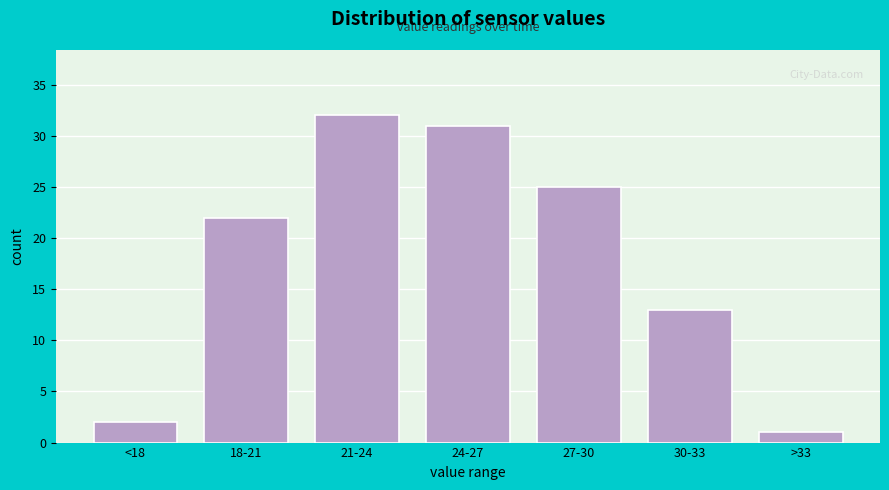

Reading left to right, what are all the values shown in this chart?

<18=2	18-21=22	21-24=32	24-27=31	27-30=25	30-33=13	>33=1